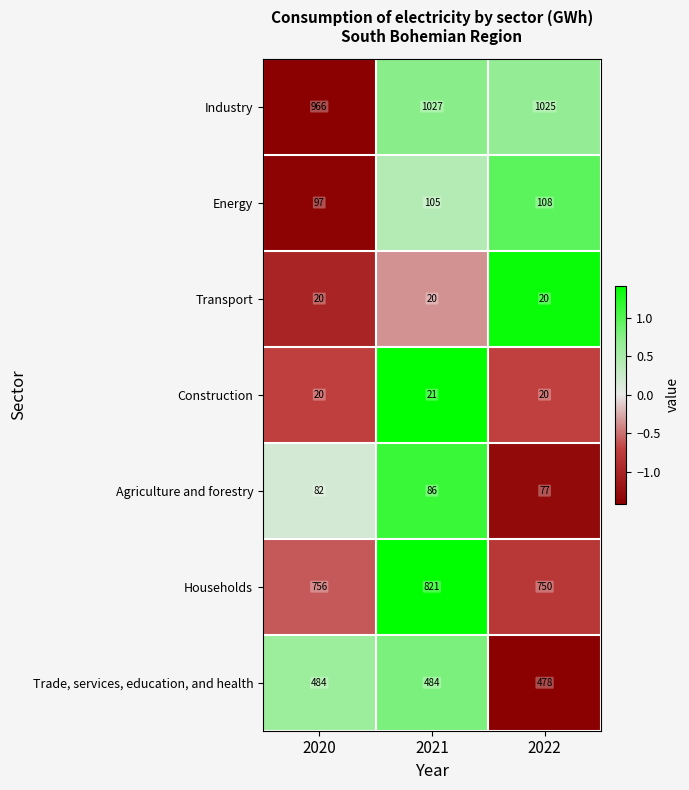

At which category is the sum across all series the highest?

2021